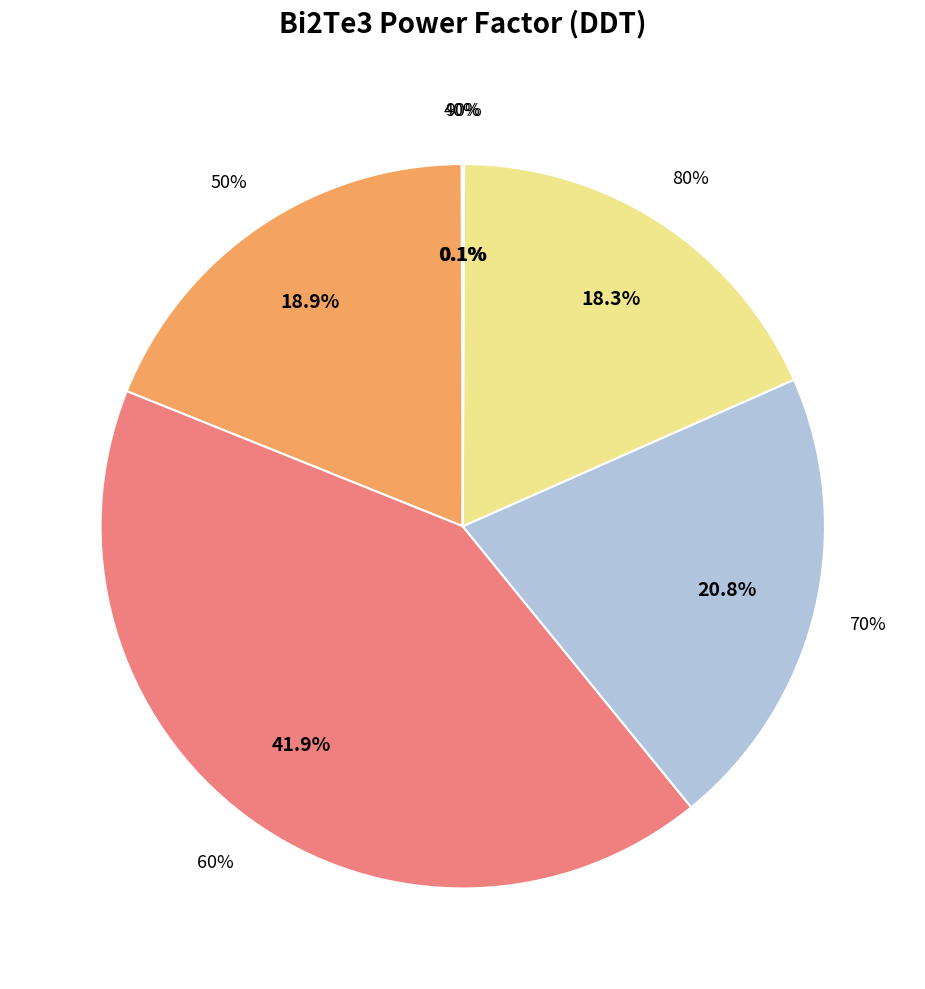

Does 50% represent more than half of the total?

No